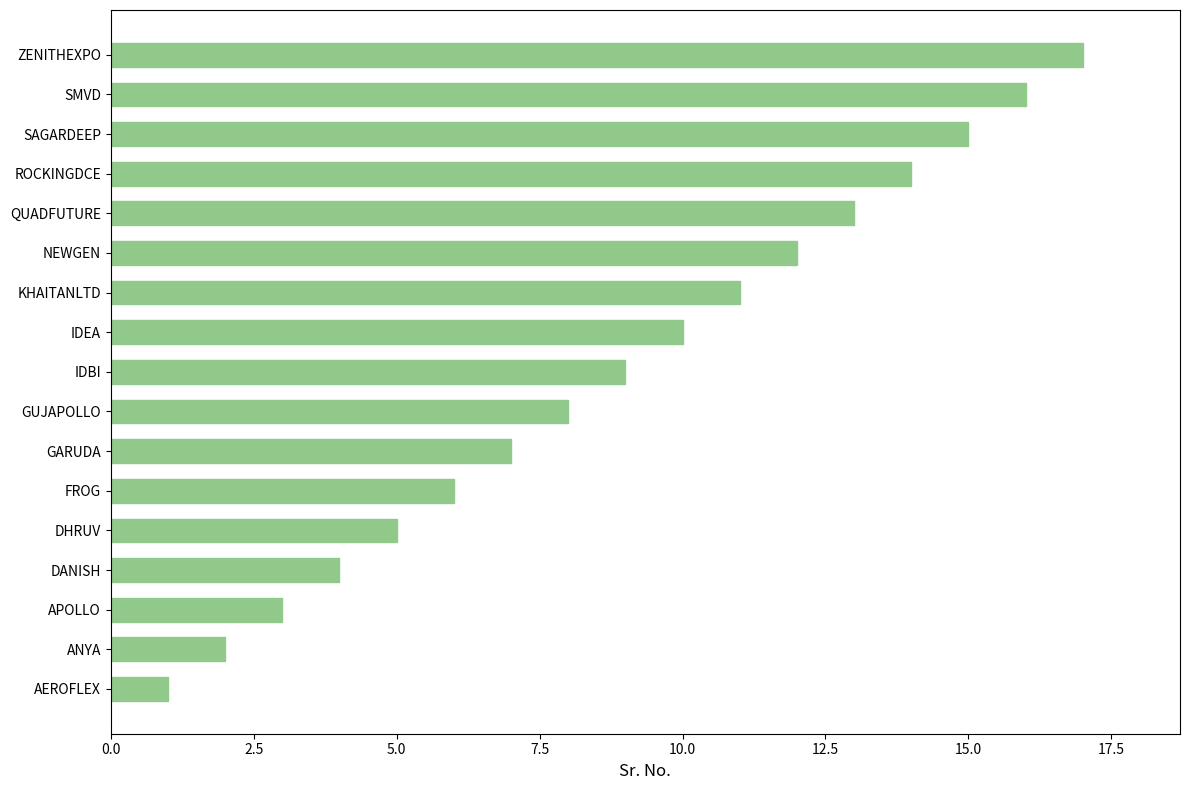

The chart shows a value of 1 at AEROFLEX. True or false?

True